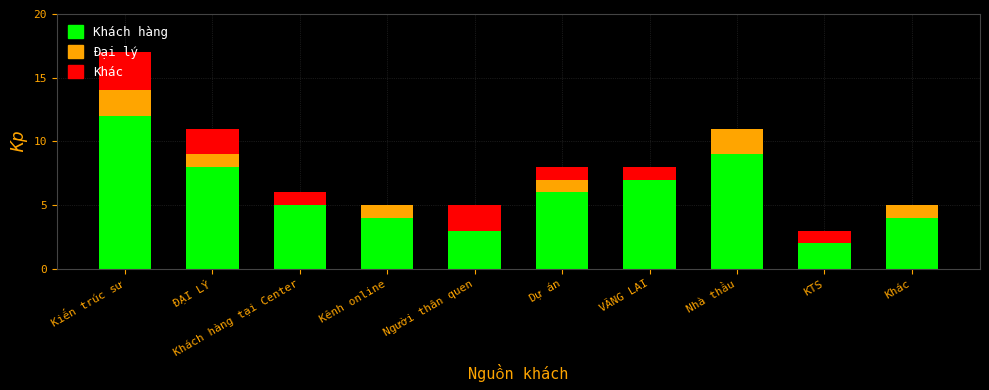

What is the total value across all series at Người thân quen?

5